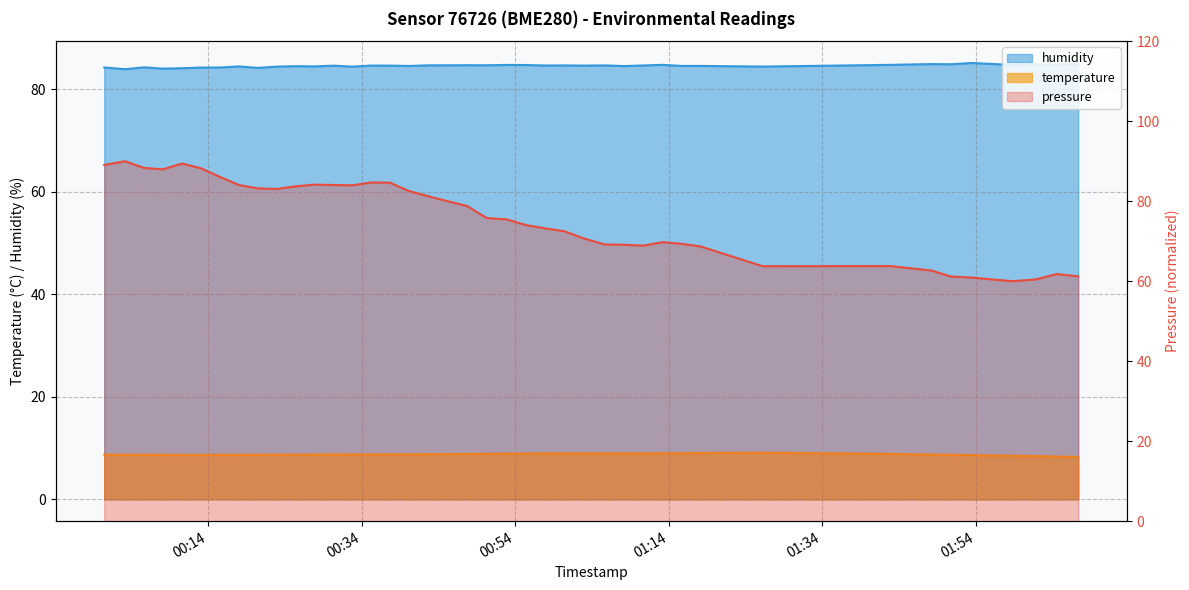

Reading left to right, transcribe all the data shown in this chart.

pressure: 89.1	90.0	88.3	88.0	89.4	88.2	86.1	84.0	83.2	83.1	83.7	84.1	84.1	84.0	84.7	84.6	82.5	81.2	78.8	75.8	75.5	74.0	73.2	72.5	70.7	69.2	69.1	68.9	69.8	69.3	68.7	63.8	63.8	62.7	61.2	60.9	60.0	60.4	61.8	61.2
temperature: 8.7	8.7	8.7	8.7	8.7	8.7	8.7	8.7	8.7	8.7	8.8	8.8	8.8	8.8	8.8	8.8	8.8	8.8	8.9	8.9	8.9	8.9	9.0	9.0	9.0	9.0	9.0	9.0	9.0	9.0	9.1	9.1	8.9	8.8	8.7	8.7	8.5	8.5	8.4	8.3
humidity: 84.3	83.9	84.3	84.0	84.1	84.3	84.3	84.5	84.2	84.4	84.5	84.5	84.6	84.4	84.7	84.6	84.6	84.7	84.7	84.7	84.8	84.8	84.7	84.7	84.6	84.7	84.5	84.7	84.8	84.6	84.6	84.5	84.8	84.9	84.9	85.2	84.8	84.9	84.9	85.0